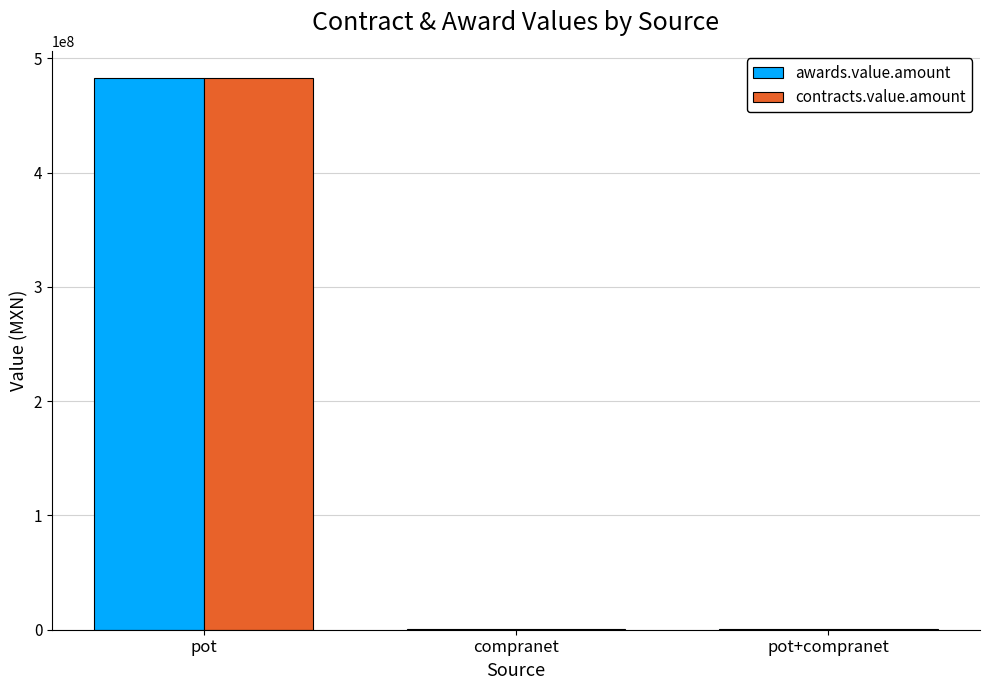

True or false: awards.value.amount has a value of 482562855.0 at pot.

True